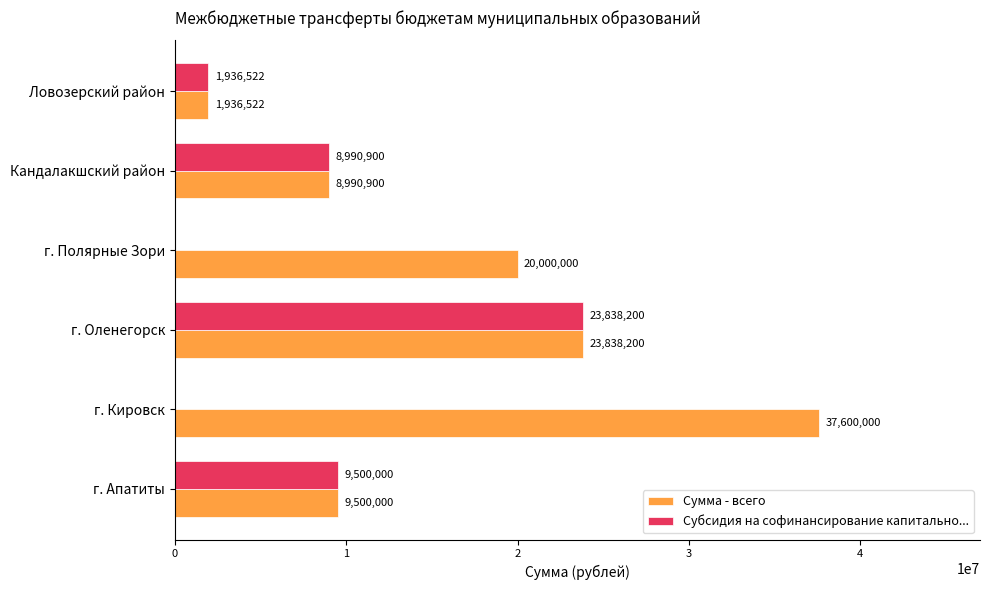

What is the maximum value for Сумма - всего?

37600000.0